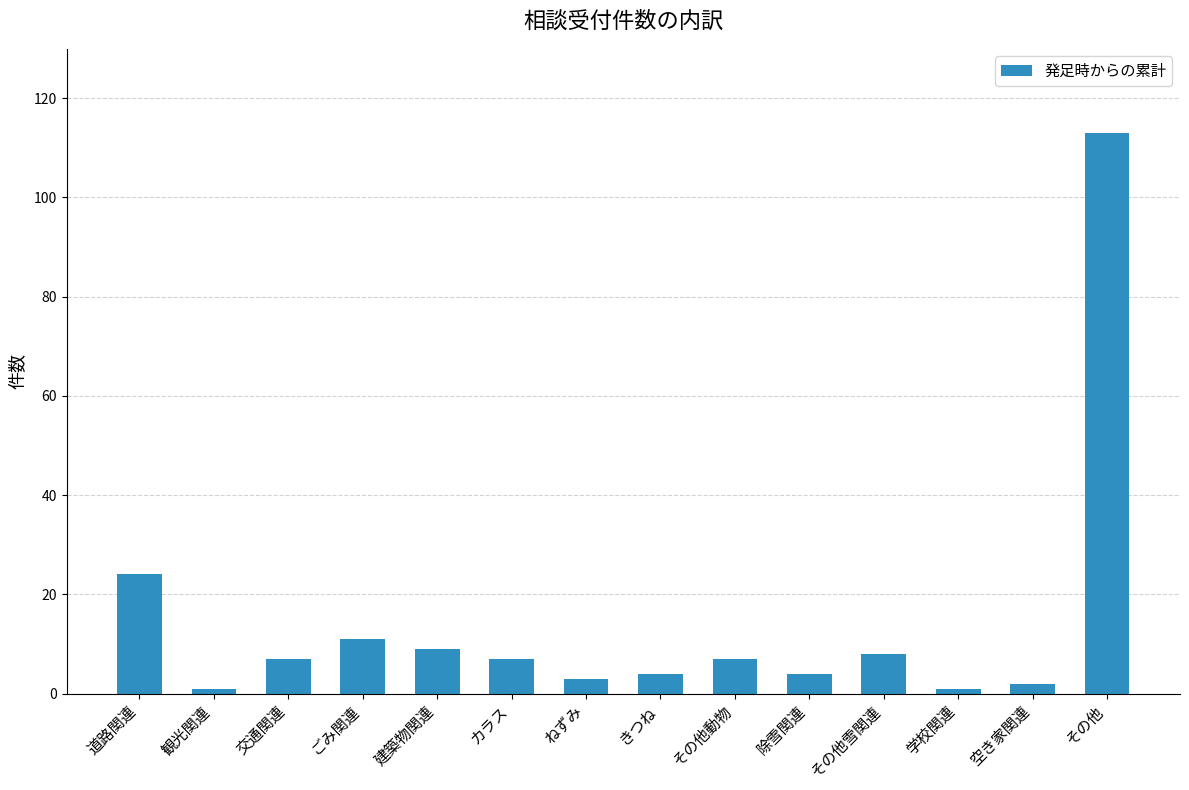

Which label corresponds to the largest value in the chart?

その他